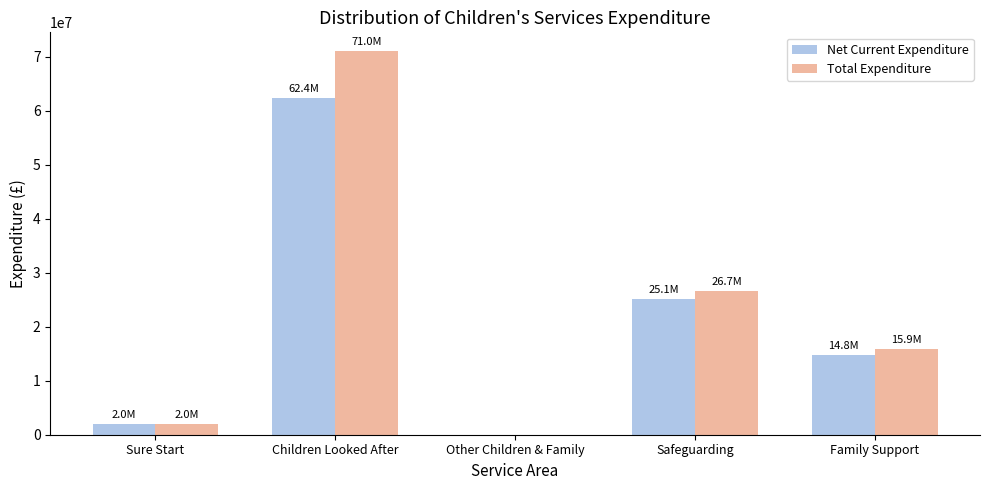

At which category is the sum across all series the highest?

Children Looked After